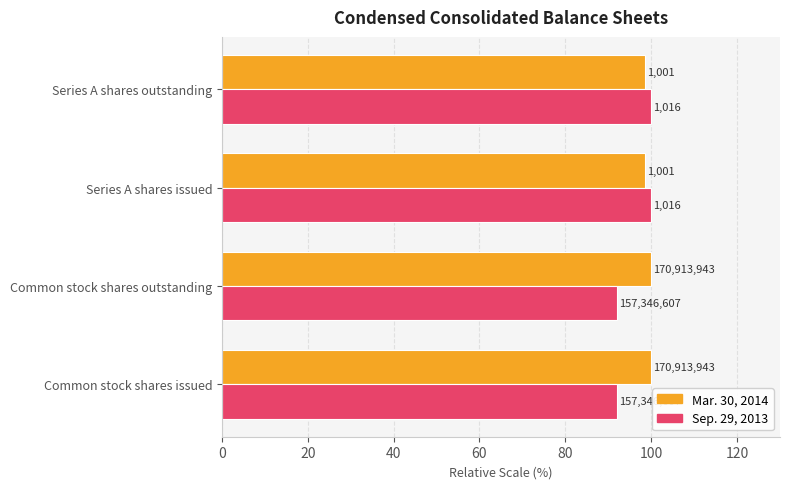

What is the difference between the second highest and minimum values in the Mar. 30, 2014 series?

1.5